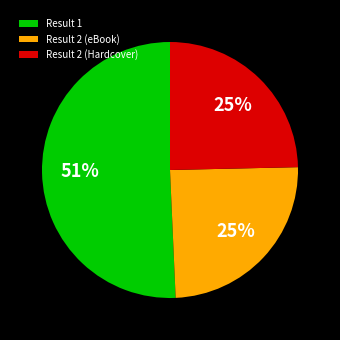

Do Result 1 and Result 2 (eBook) together represent more than half of the pie?

Yes